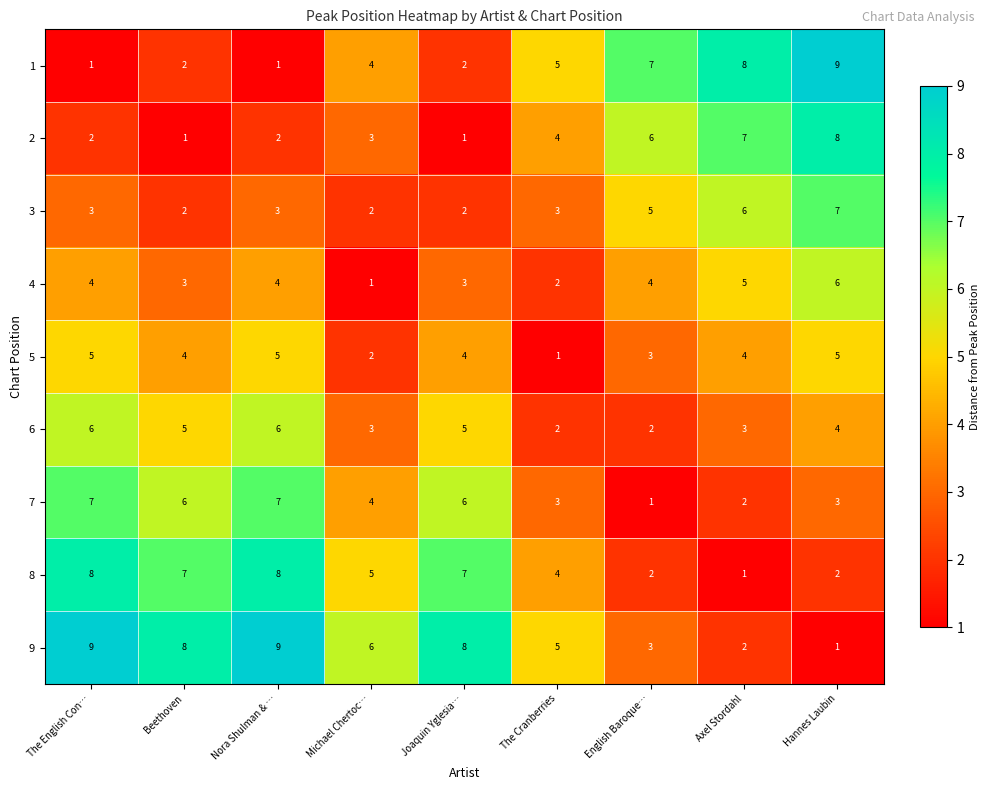

Which series has the largest total across all categories?

9